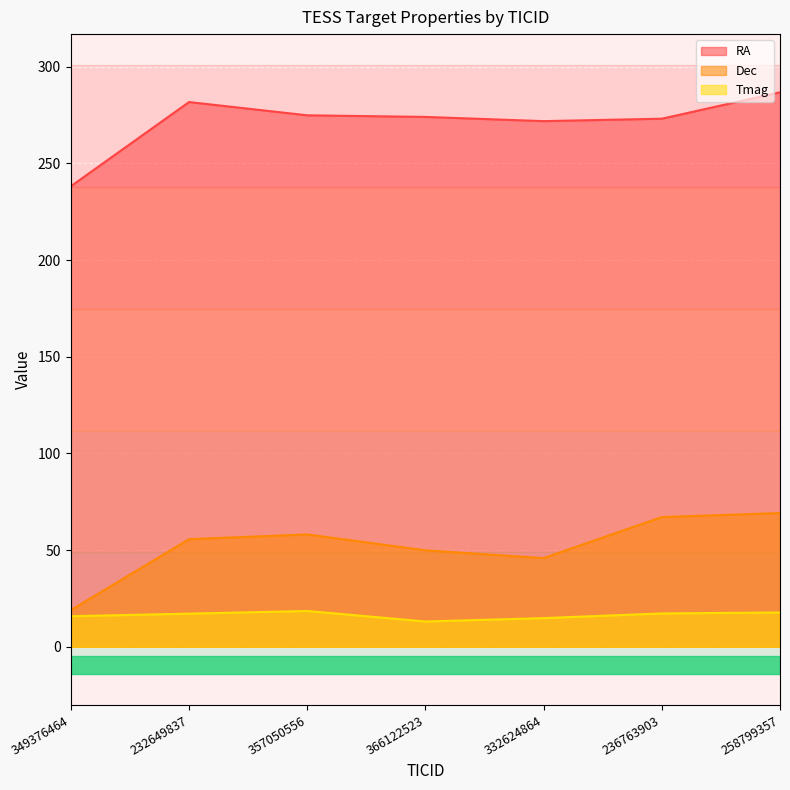

The value of Tmag at 258799357 is 11.6. True or false?

False